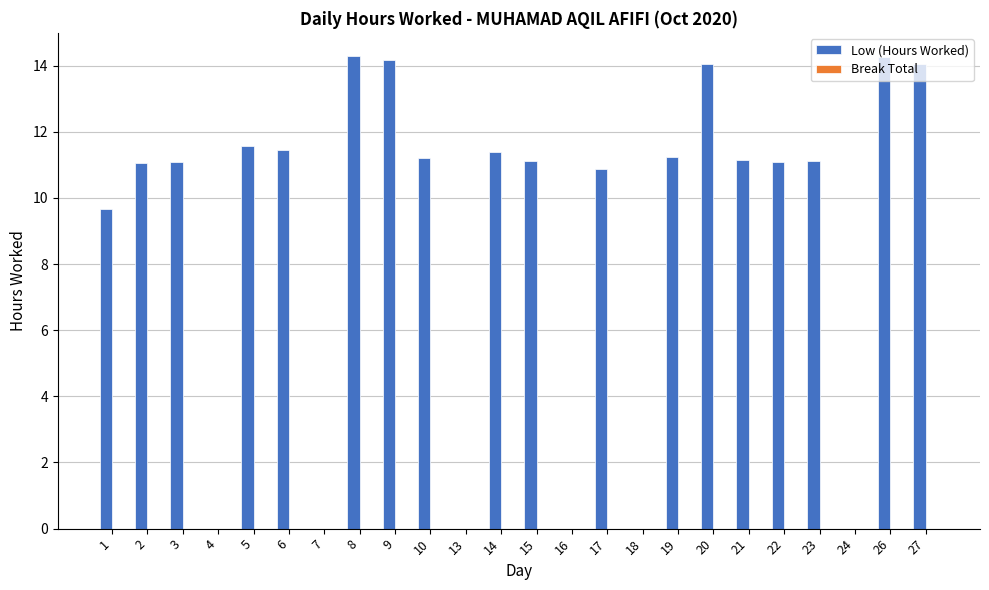

How many categories are shown in the chart?

24